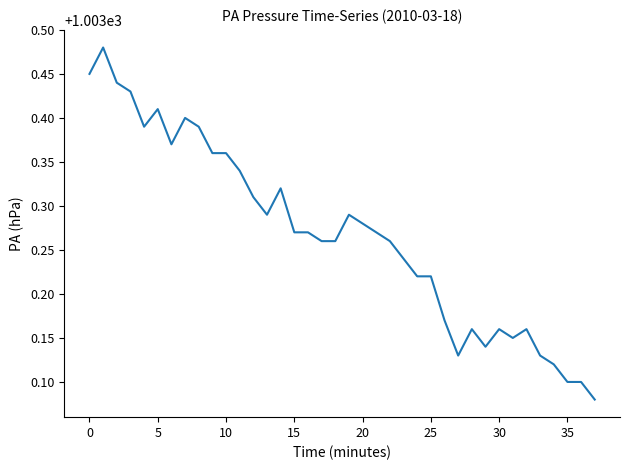

What is the difference between the maximum and minimum values?

0.4